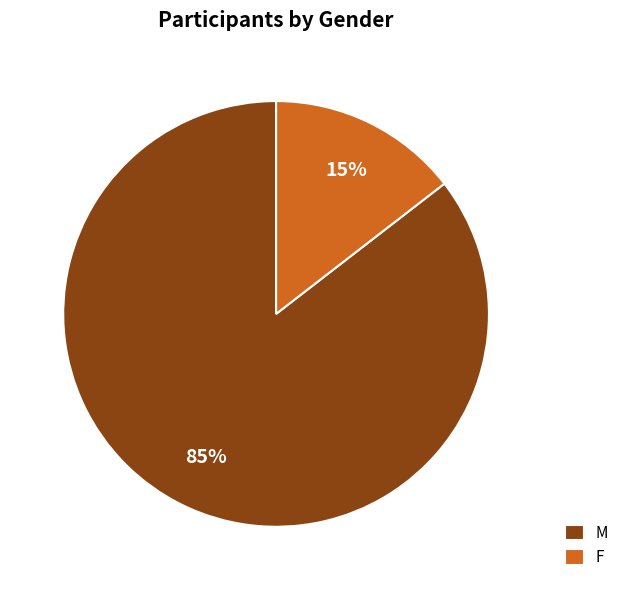

How many slices are in this pie chart?

2